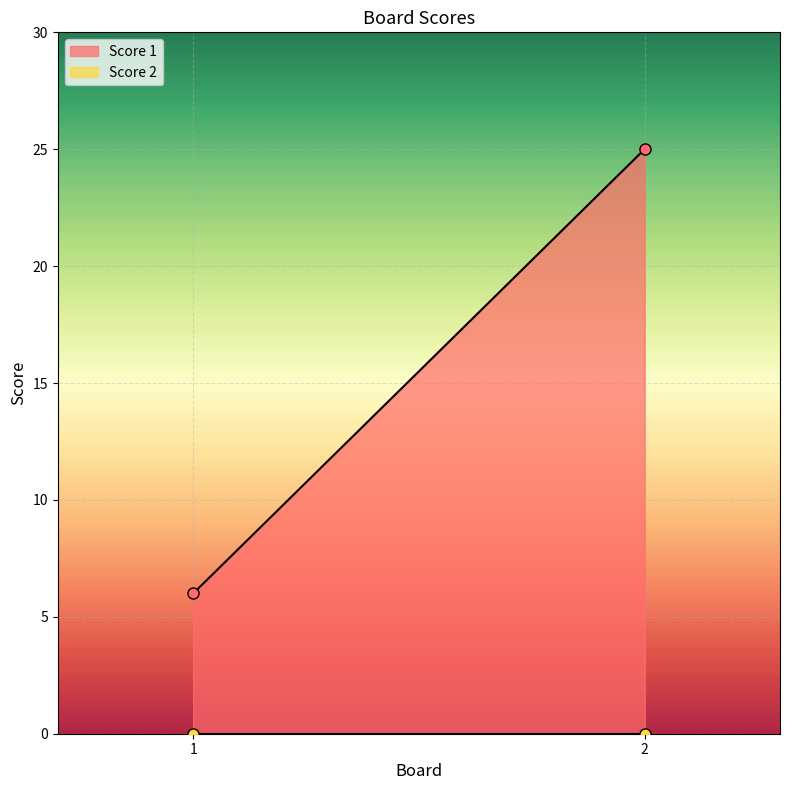

How many Score 1 values are between 6 and 25?

2